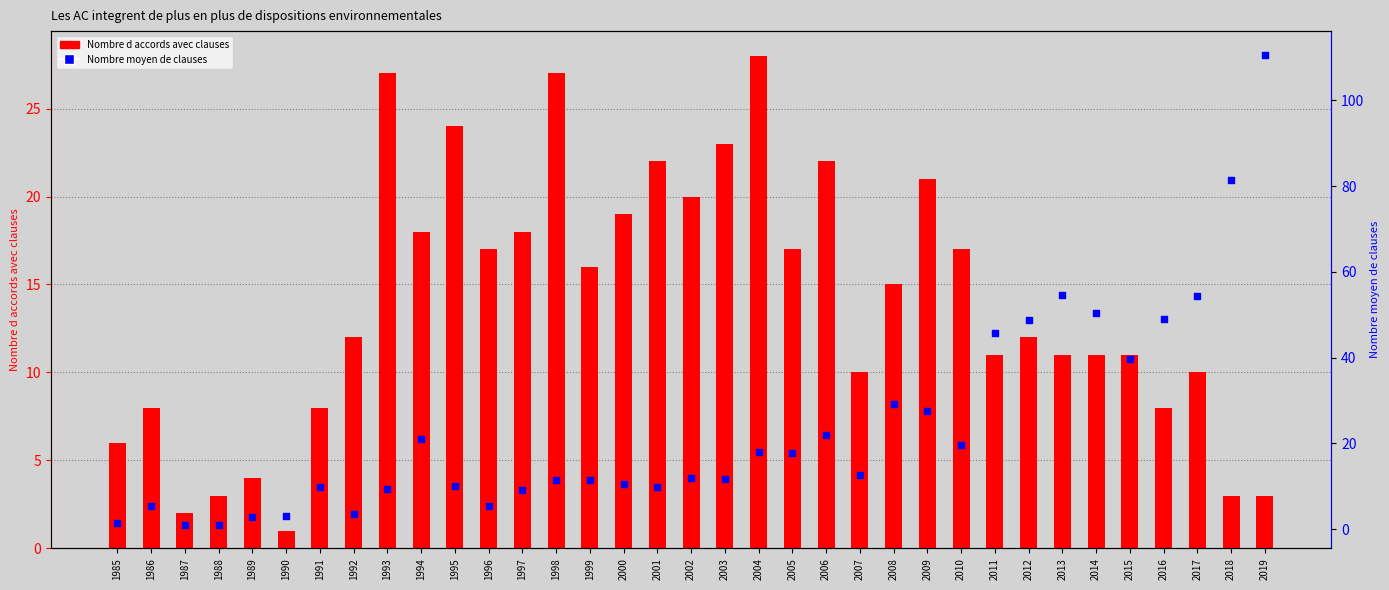

At how many categories does at least one series exceed 24?

14